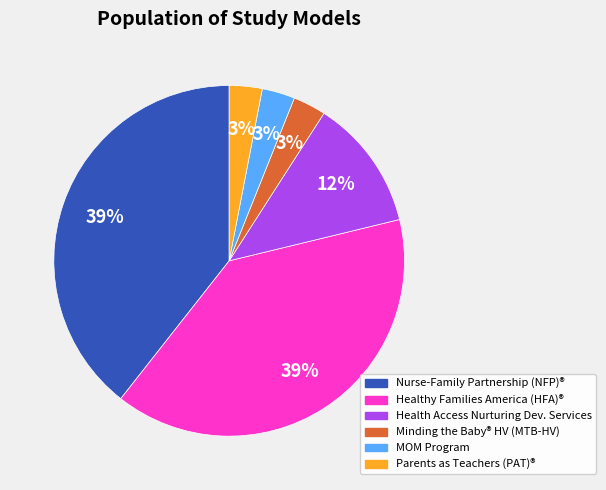

Is there a majority slice in this chart?

No